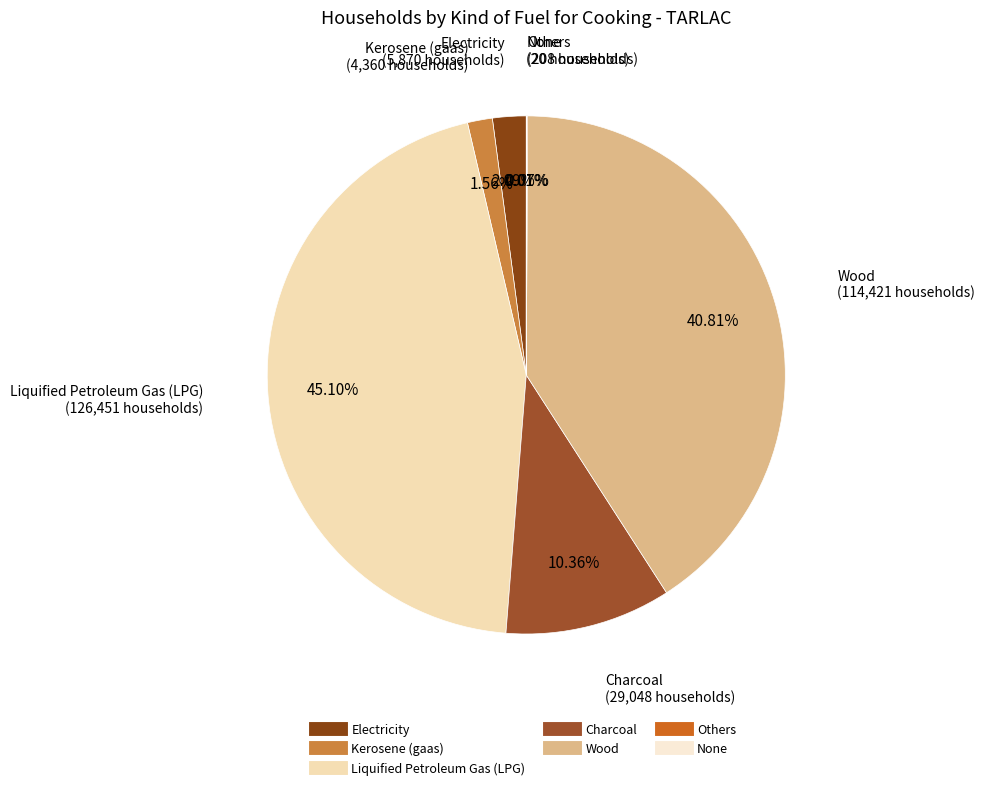

Which category has the biggest portion of the pie?

Liquified Petroleum Gas (LPG)